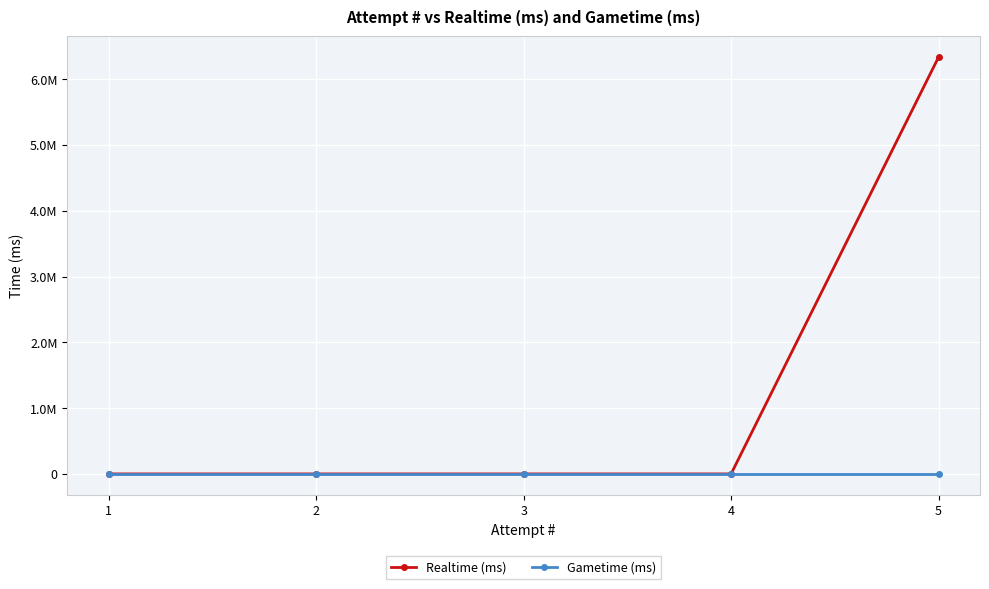

True or false: Realtime (ms) and Gametime (ms) cross at least once.

False